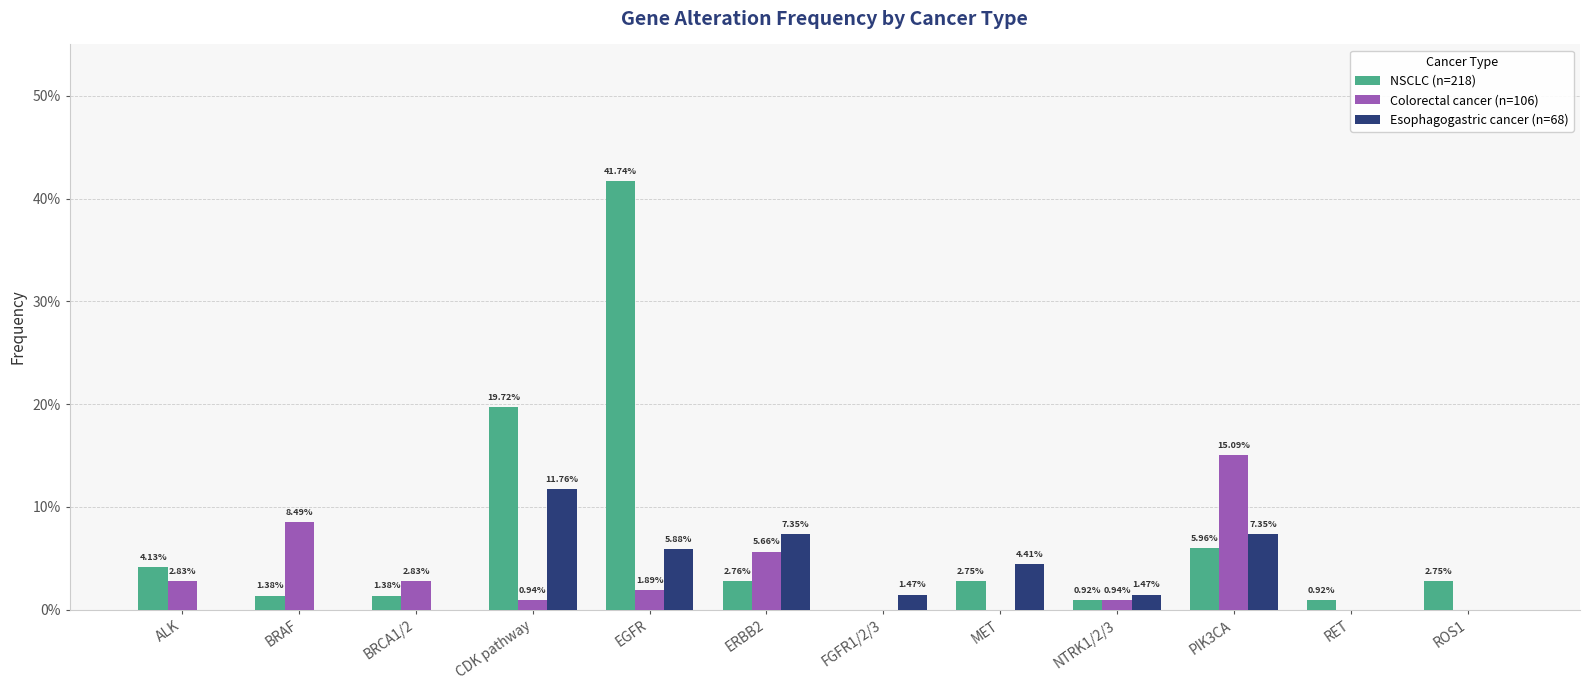

List the series in order of their peak value, highest first.

NSCLC (n=218), Colorectal cancer (n=106), Esophagogastric cancer (n=68)